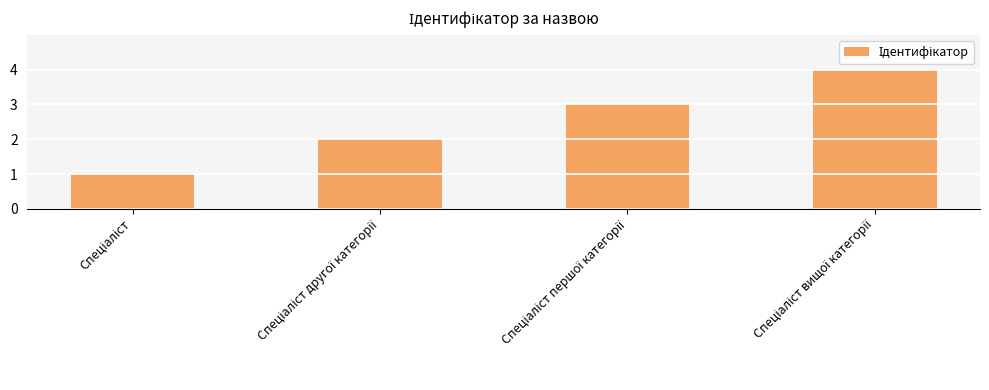

What is the smallest value displayed?

1